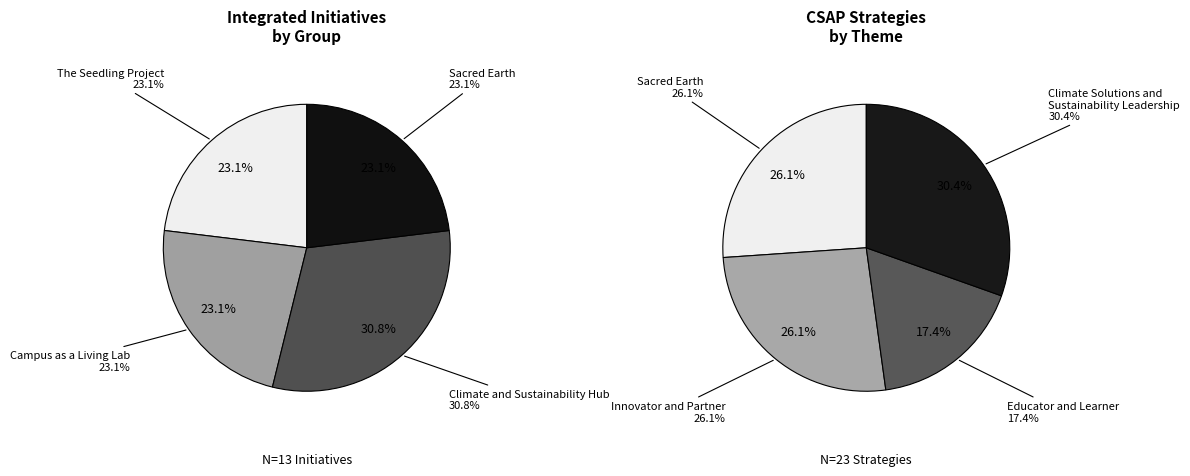

What percentage is the Climate and Sustainability Hub slice, to the nearest percent?

31%